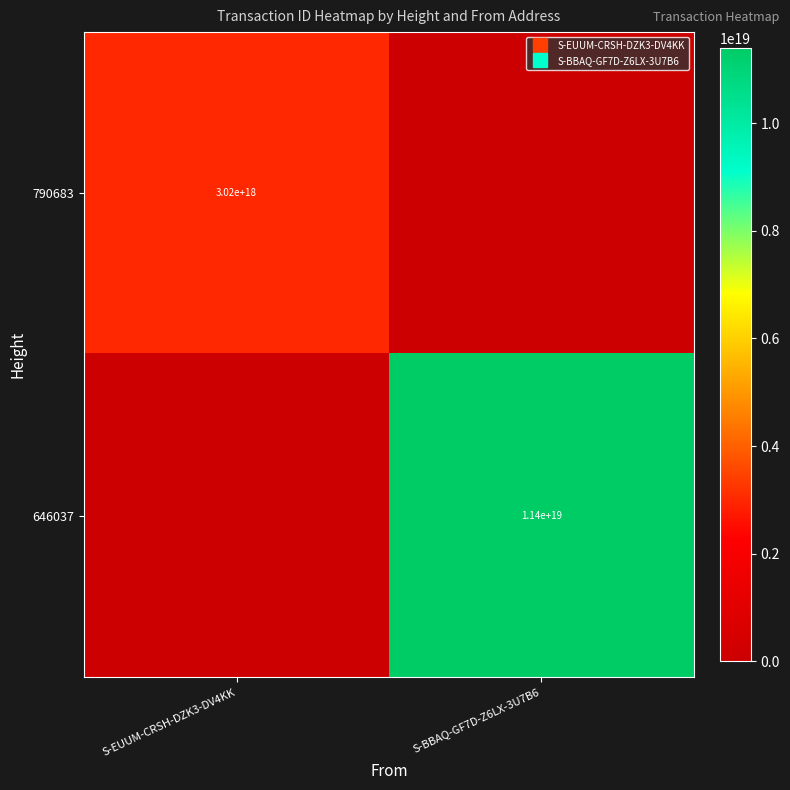

True or false: 646037 has a value of 0 at S-EUUM-CRSH-DZK3-DV4KK.

True